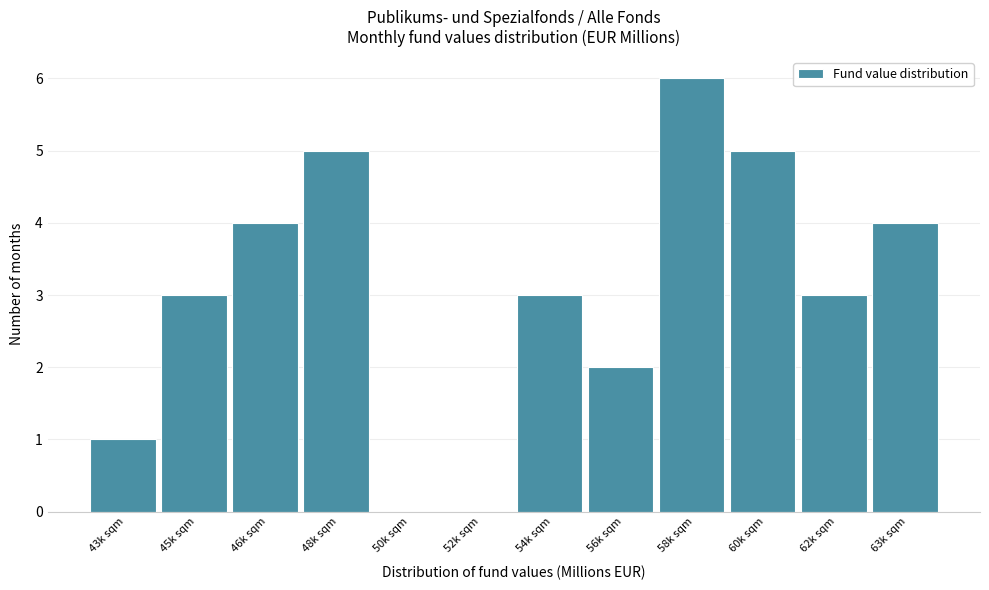

Reading left to right, extract all data points from this chart.

43k sqm=1	45k sqm=3	46k sqm=4	48k sqm=5	50k sqm=0	52k sqm=0	54k sqm=3	56k sqm=2	58k sqm=6	60k sqm=5	62k sqm=3	63k sqm=4